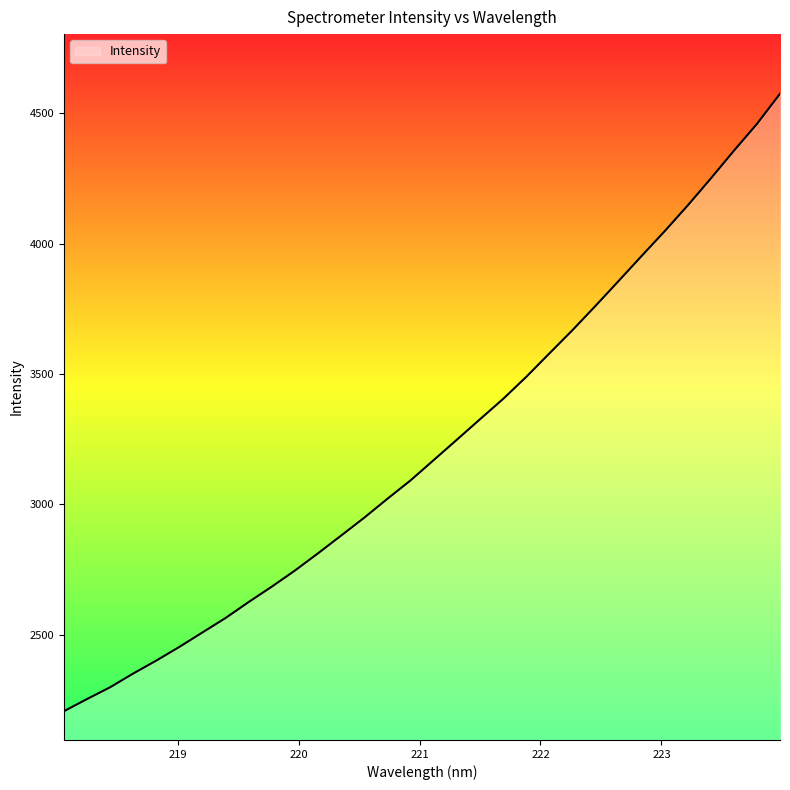

What is the difference between the maximum and minimum values?

2369.1